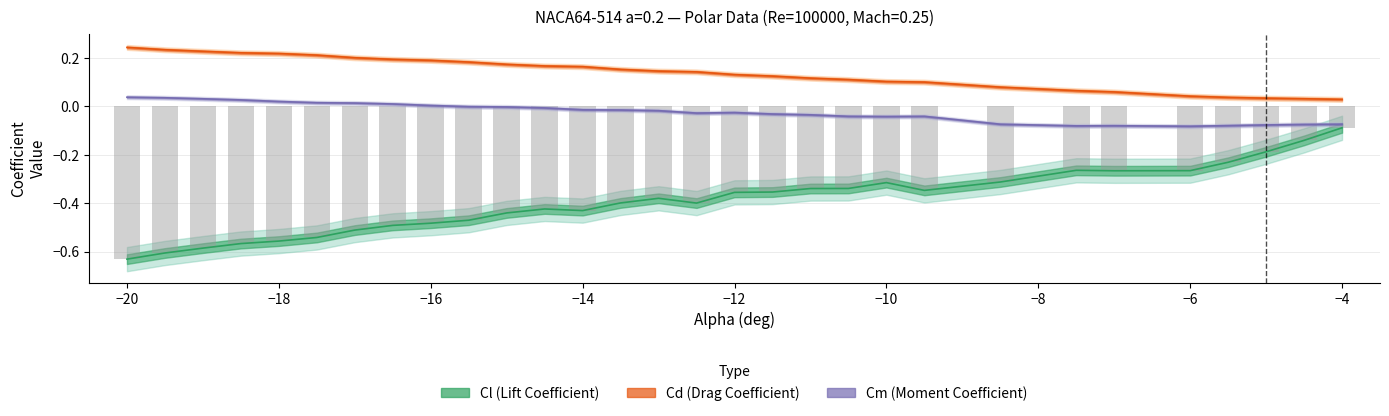

Does the chart contain any negative values?

Yes